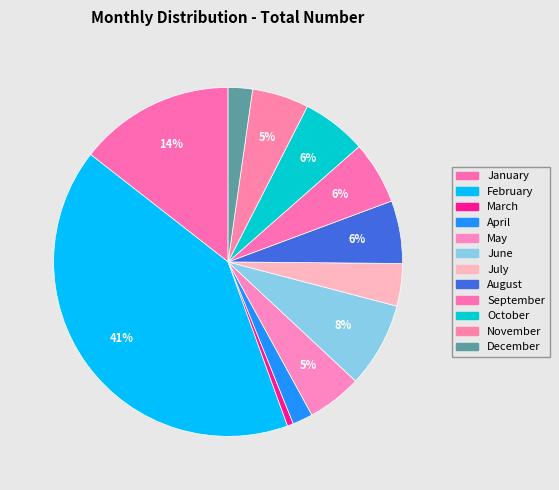

How many segments does this pie chart have?

12